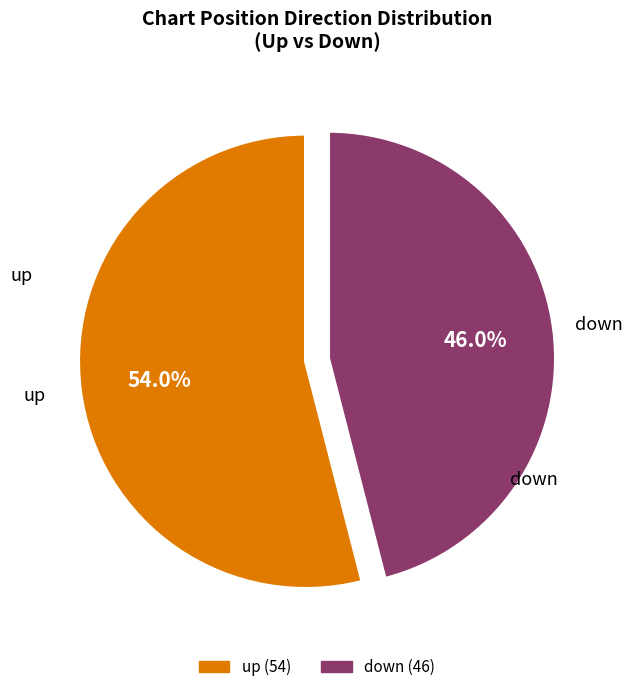

To the nearest percent, what is the combined percentage of up and down?

100%